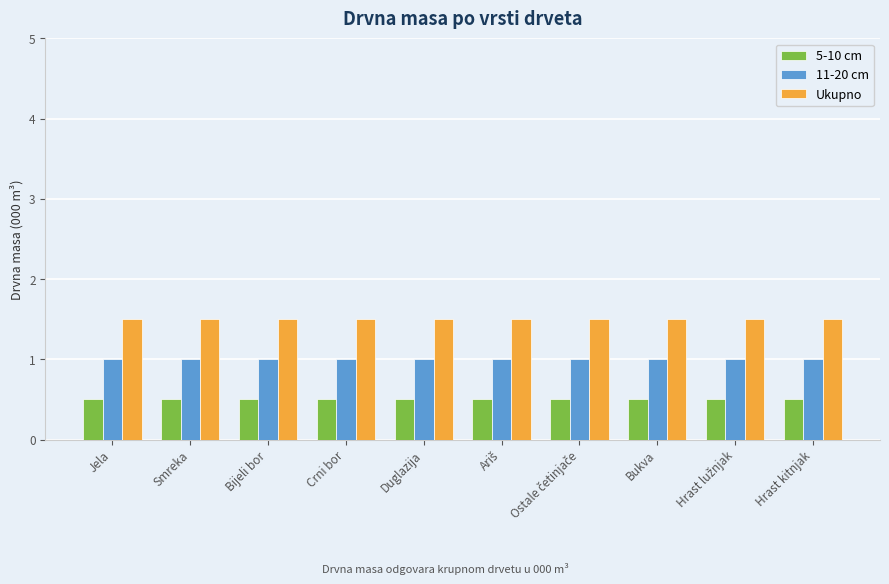

How many bars are there in each group?

3